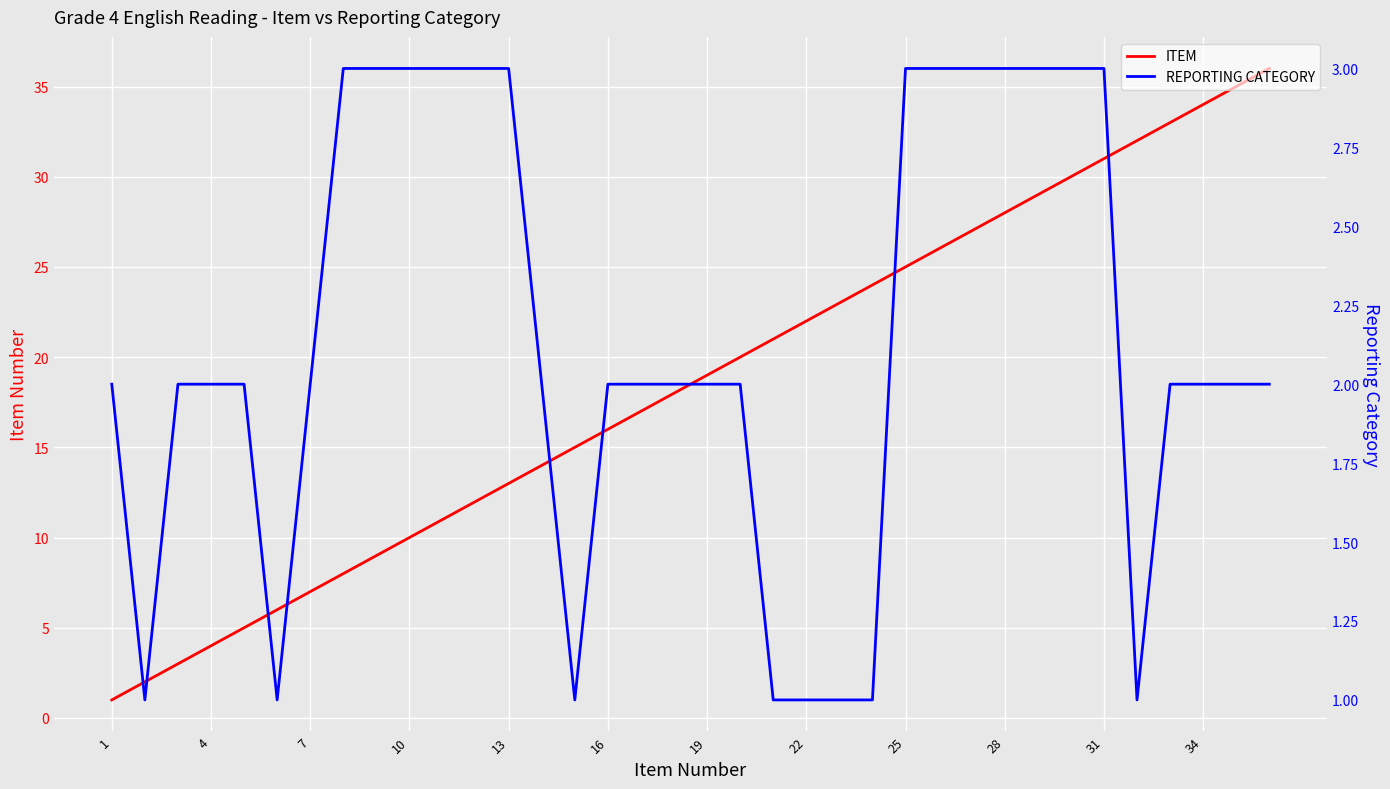

What are all the series names shown in the legend?

ITEM, REPORTING CATEGORY